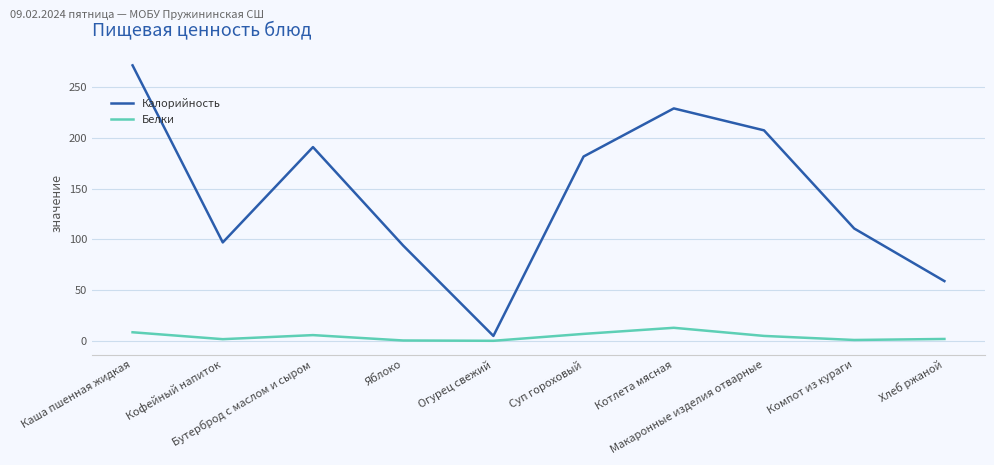

True or false: Калорийность and Белки intersect in this chart.

False